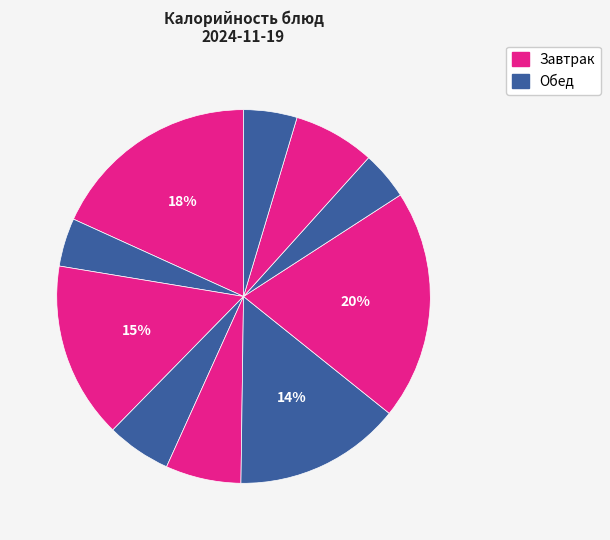

Rank the categories by value from highest to lowest.

Каша гречневая, Запеканка из творога, Пшеничный с маслом, Тефтели рубленые, Хлеб пшеничный, Борщ с капустой, Винегрет овощной, Хлеб ржаной, Компот из свежих плодов, Чай с сахаром